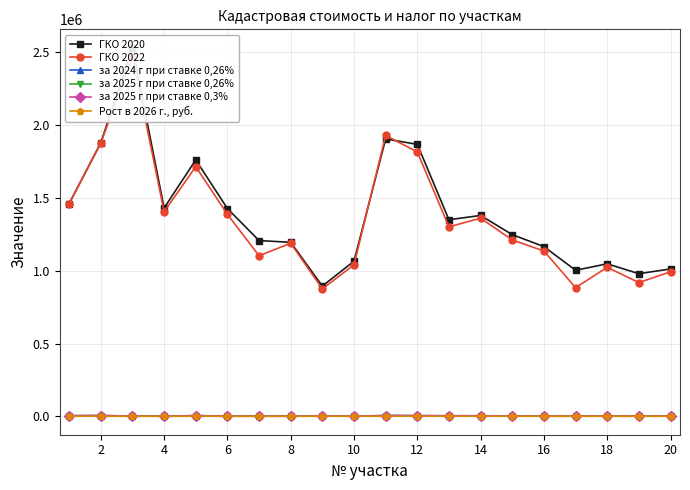

Between 10 and 18, which series saw the biggest shift?

ГКО 2022